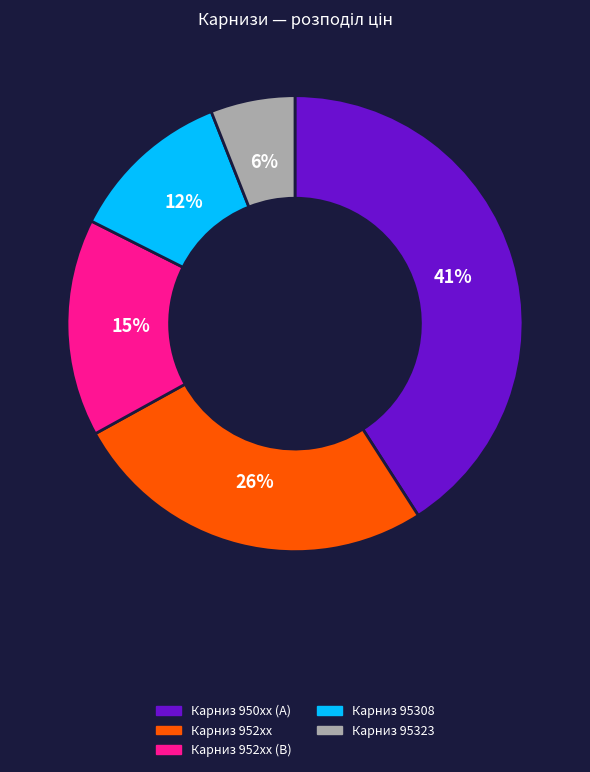

To the nearest percent, what percentage of the pie is Карниз 952xx?

26%